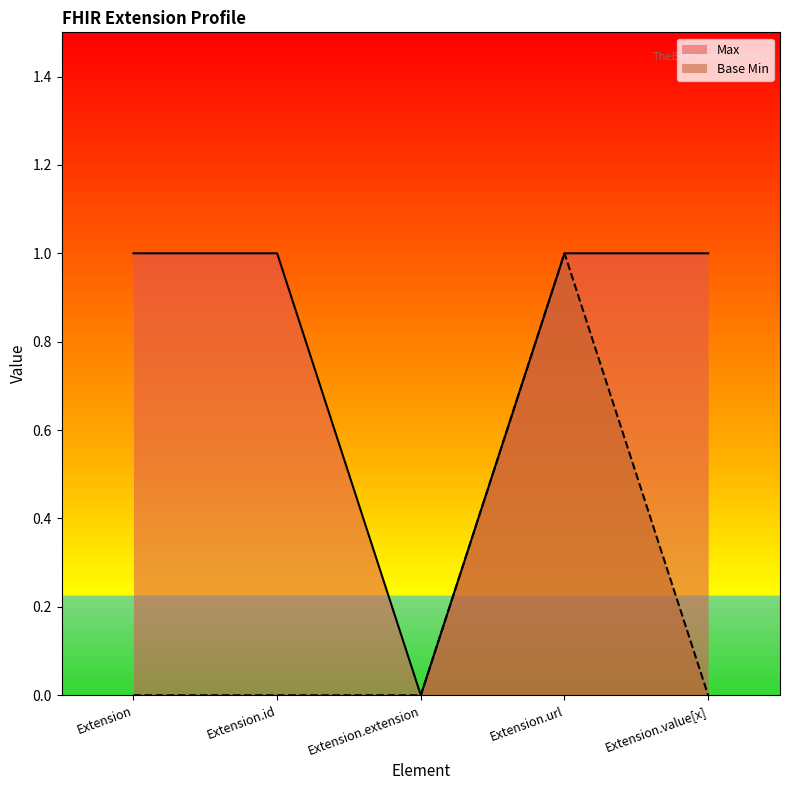

Between Extension and Extension.extension, which is larger?

Extension